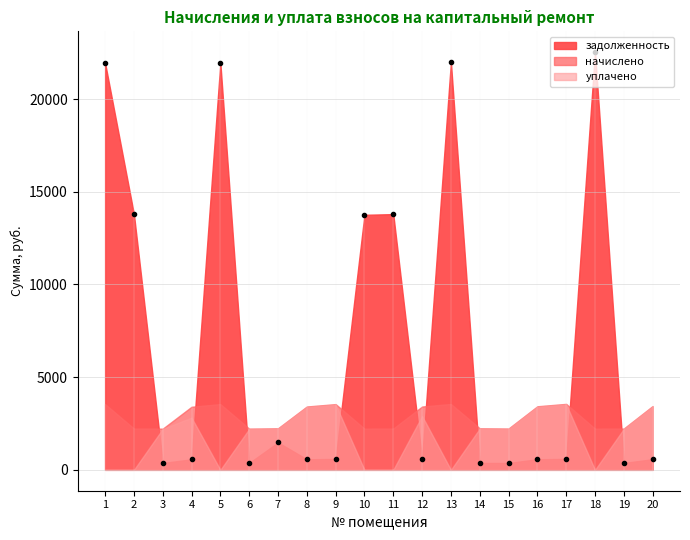

How many times do начислено and задолженность cross each other?

9